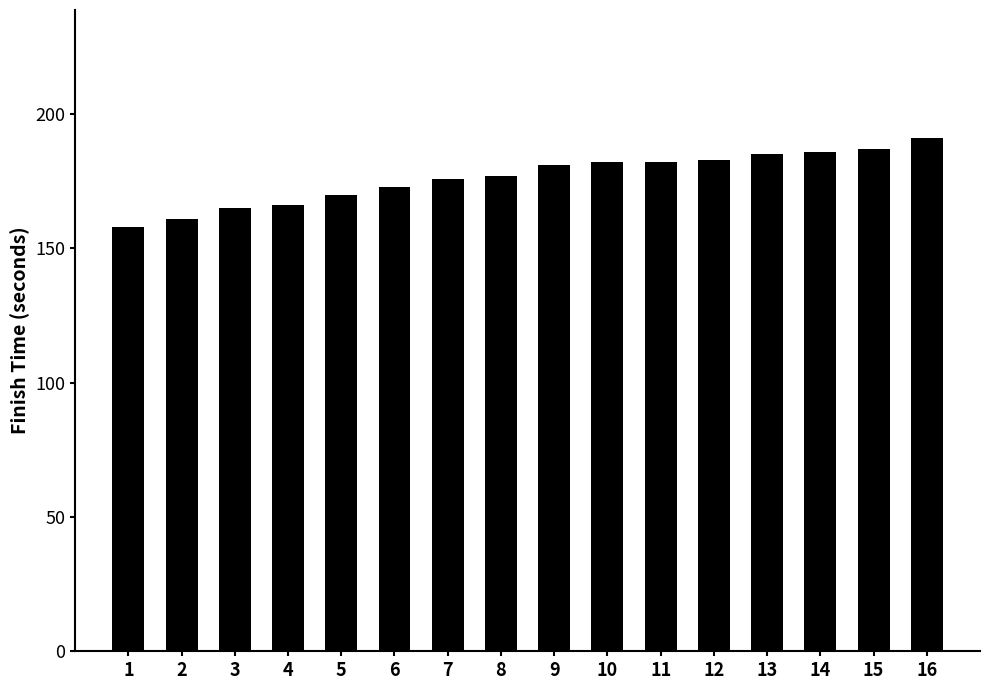

Reading left to right, what are all the values shown in this chart?

1=158	2=161	3=165	4=166	5=170	6=173	7=176	8=177	9=181	10=182	11=182	12=183	13=185	14=186	15=187	16=191